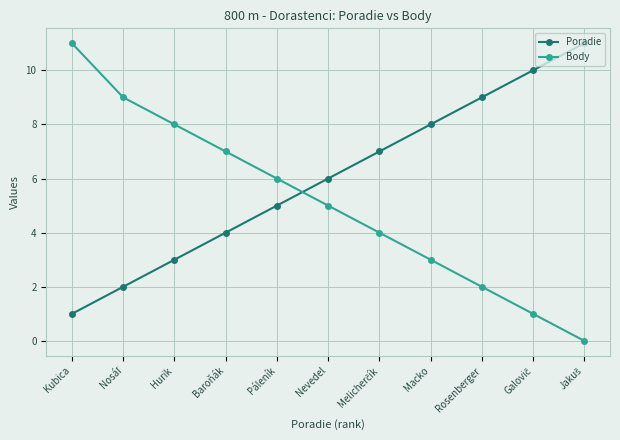

What is the label of the 8th point from the left?

Macko